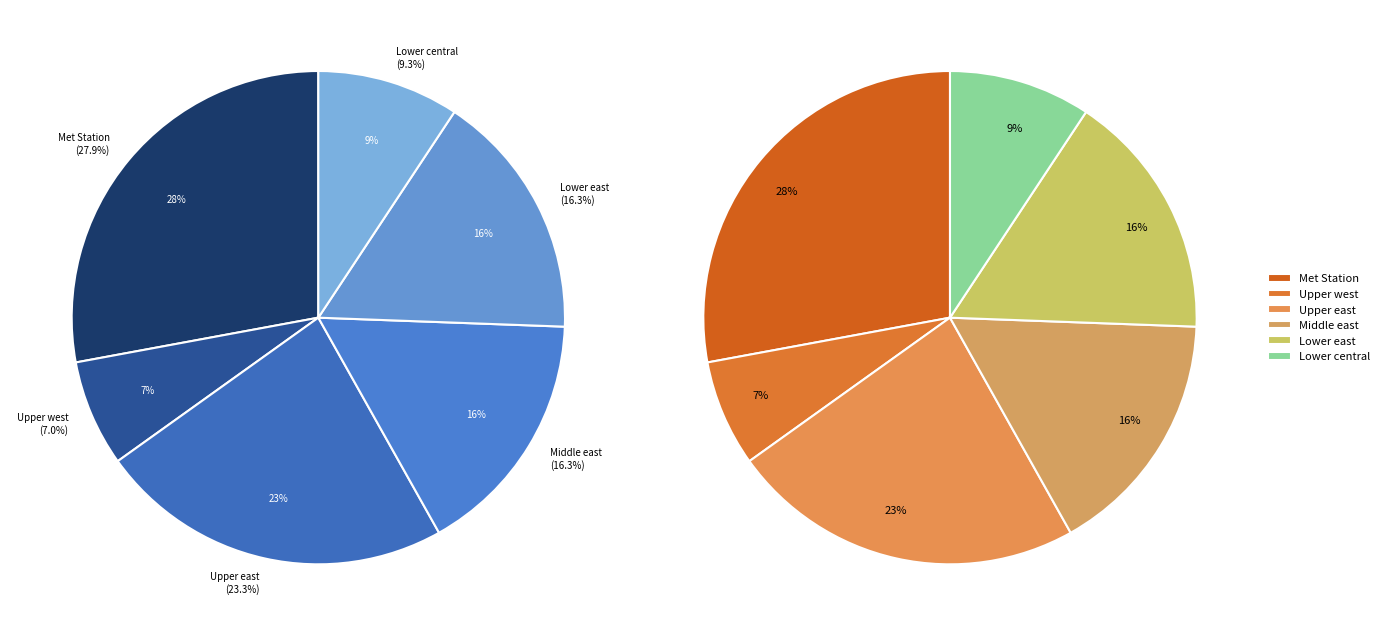

Do Lower east and Upper west together represent more than half of the pie?

No